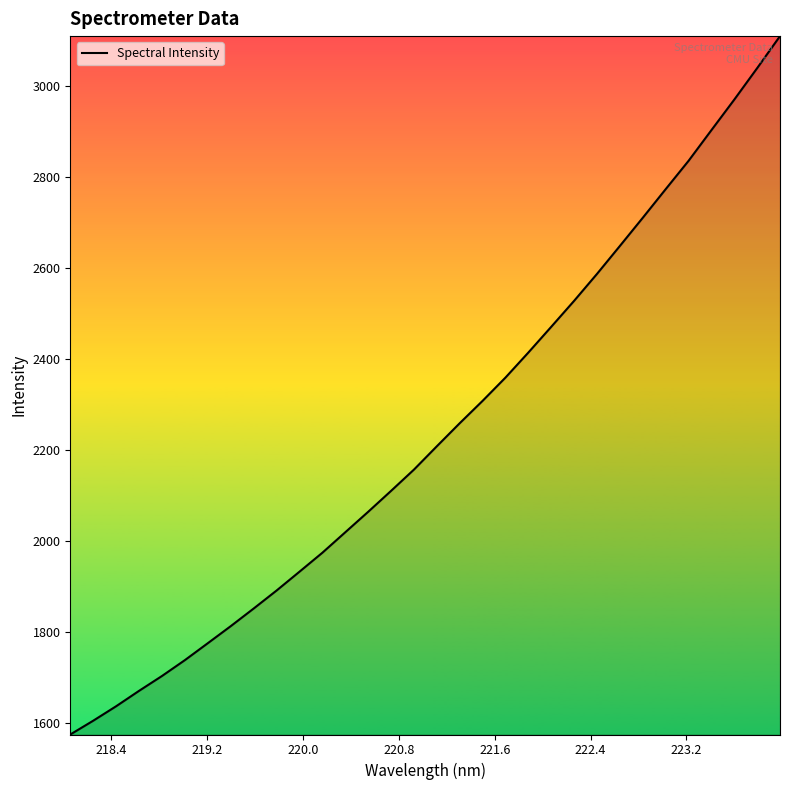

What is the difference between the maximum and minimum values?

1534.5